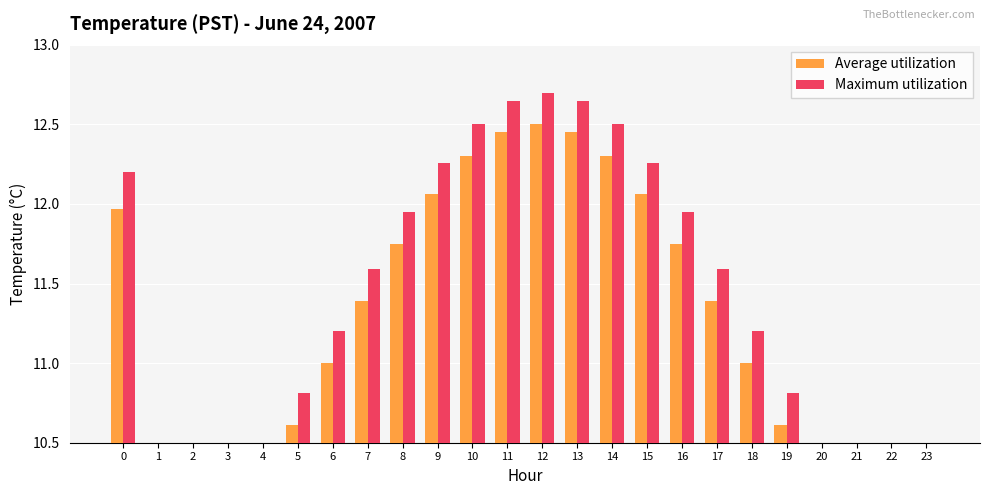

Which label corresponds to the largest value in the chart?

12